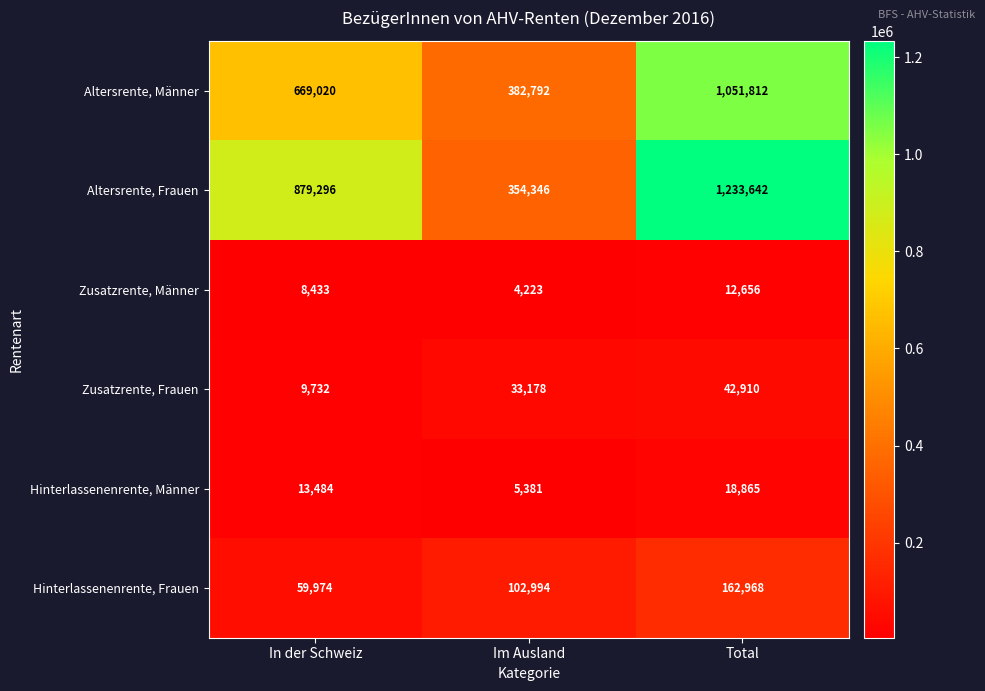

At how many categories does at least one series exceed 30471?

3